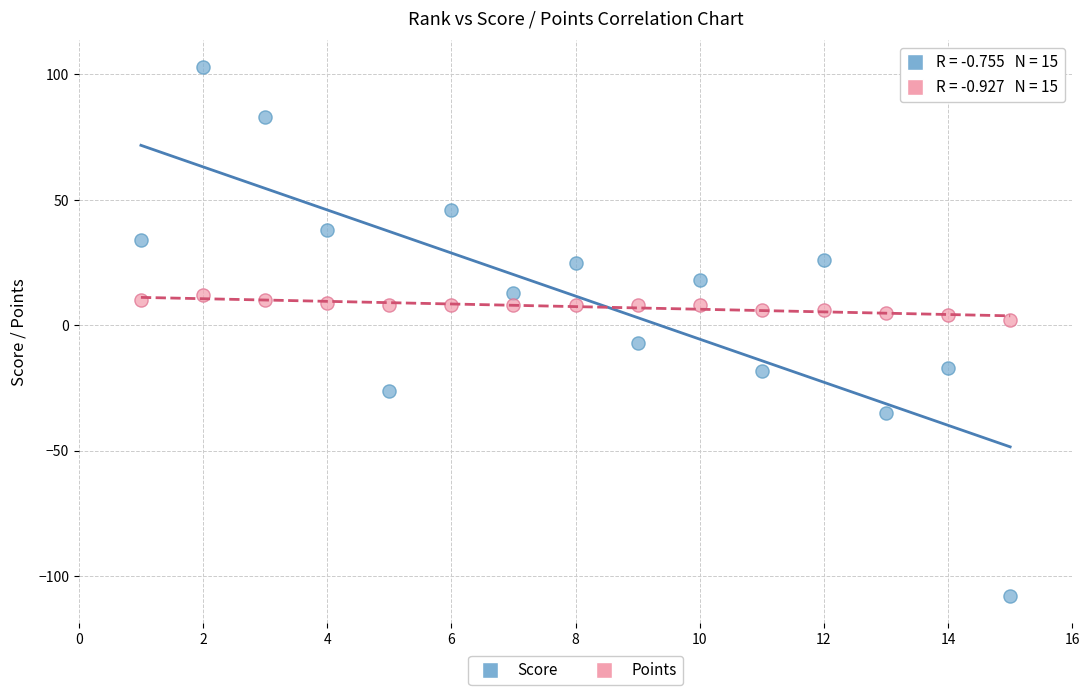

Which series reaches the maximum Y coordinate?

Score